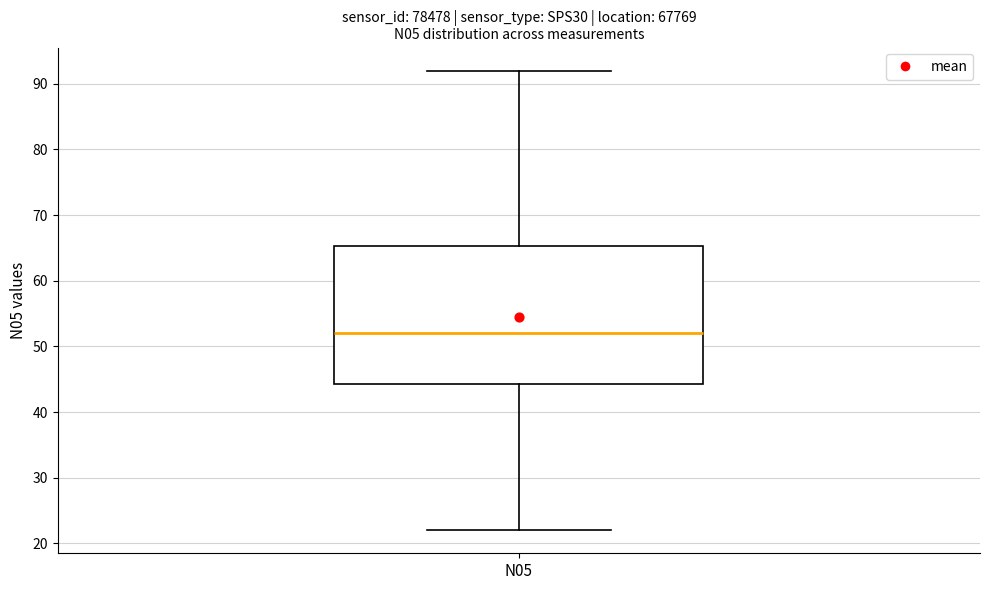

Transcribe this box plot: give where the median line is, the range the box spans, and where the two whiskers end, as read against the y-axis. The values are not printed on the chart, so give them approximately, as read against the axis.

median 52, box 44 to 65, whiskers 22 to 92